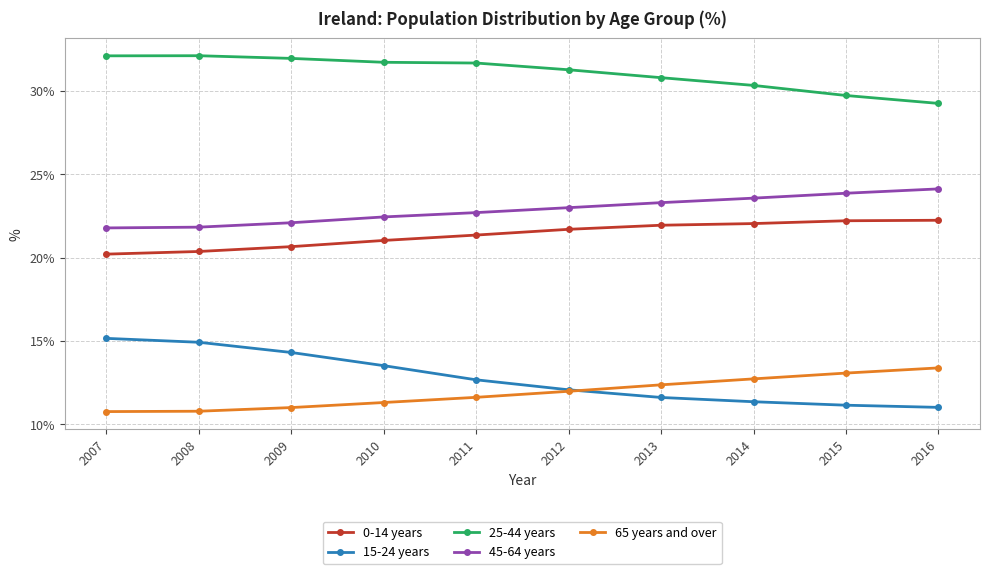

Reading left to right, transcribe all the data shown in this chart.

0-14 years: 2007=20.2	2008=20.4	2009=20.7	2010=21.0	2011=21.3	2012=21.7	2013=21.9	2014=22.0	2015=22.2	2016=22.2
15-24 years: 2007=15.2	2008=14.9	2009=14.3	2010=13.5	2011=12.7	2012=12.1	2013=11.6	2014=11.4	2015=11.1	2016=11.0
25-44 years: 2007=32.1	2008=32.1	2009=31.9	2010=31.7	2011=31.7	2012=31.3	2013=30.8	2014=30.3	2015=29.7	2016=29.2
45-64 years: 2007=21.8	2008=21.8	2009=22.1	2010=22.4	2011=22.7	2012=23.0	2013=23.3	2014=23.6	2015=23.9	2016=24.1
65 years and over: 2007=10.8	2008=10.8	2009=11.0	2010=11.3	2011=11.6	2012=12.0	2013=12.4	2014=12.7	2015=13.1	2016=13.4